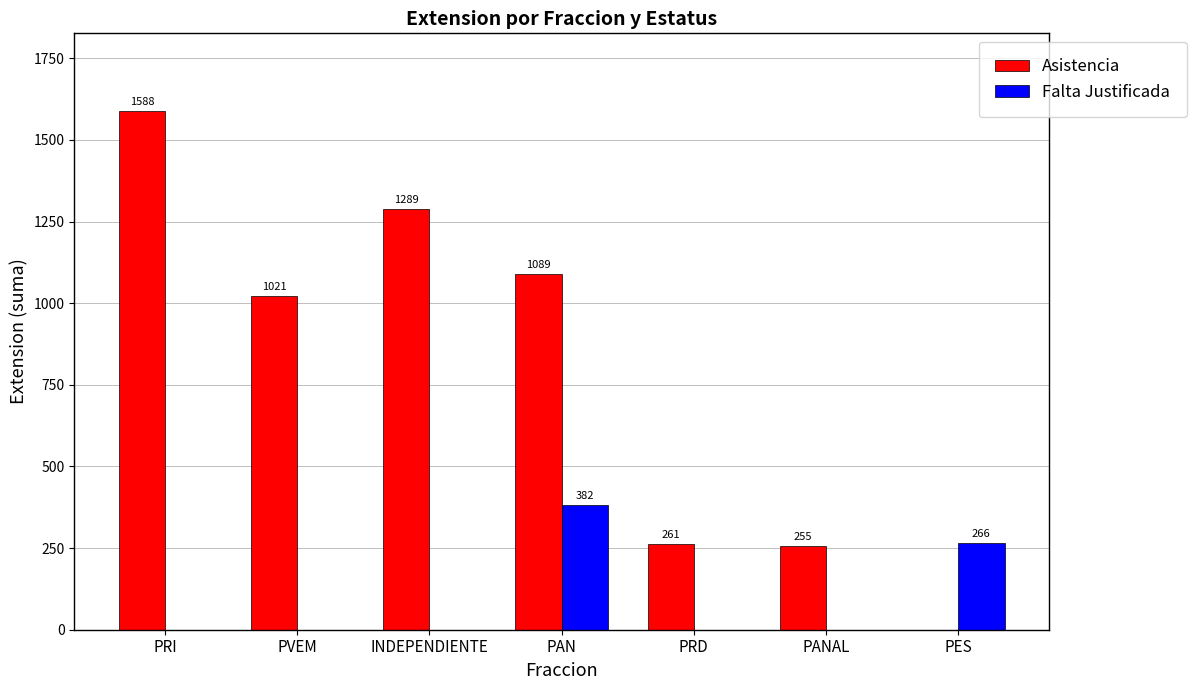

Where is Falta Justificada nearest to the value 191?

PES